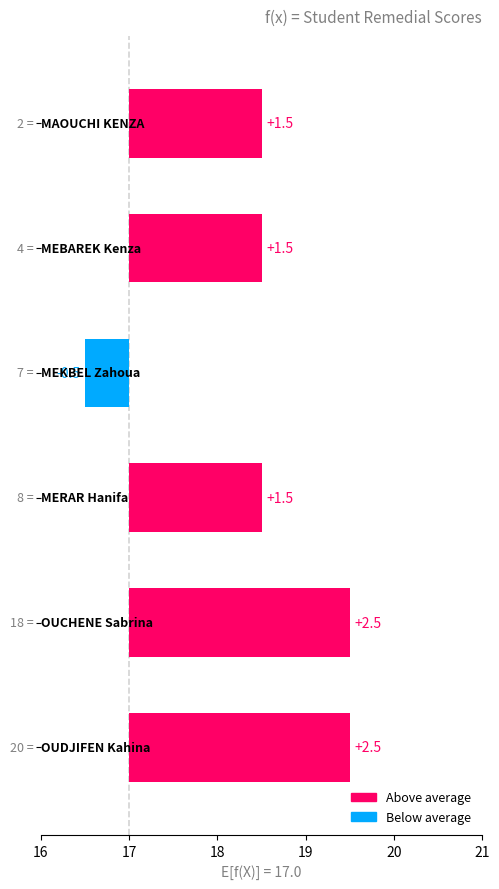

How many values are between 1 and 2?

3